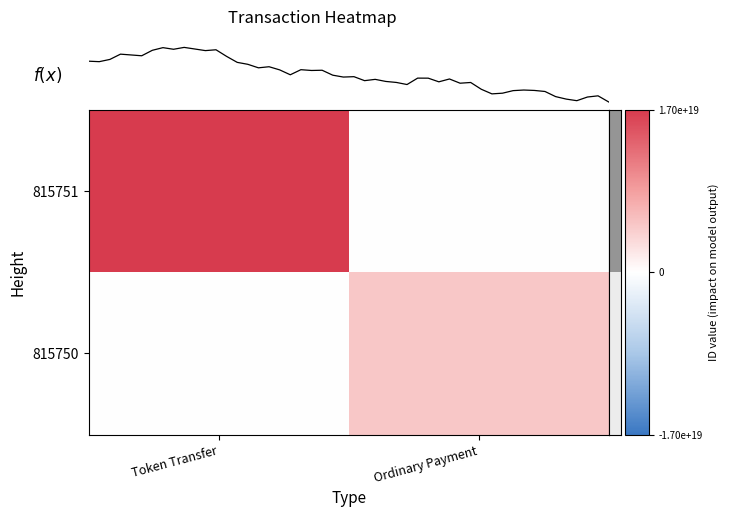

List the series in order of their peak value, highest first.

815751, 815750